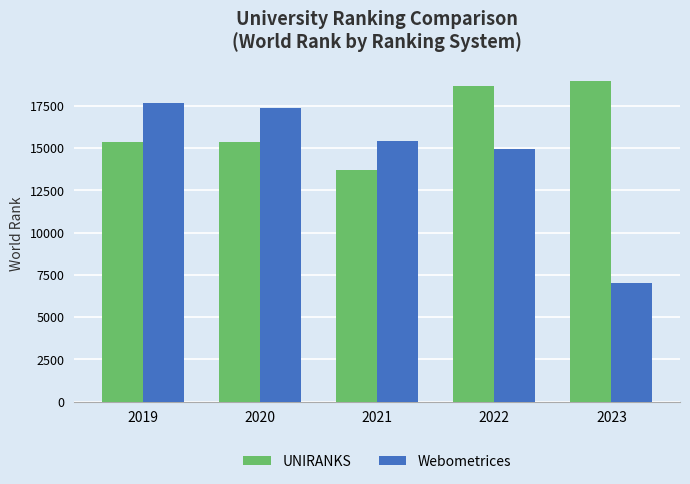

Which category has the highest value in the Webometrices series?

2019